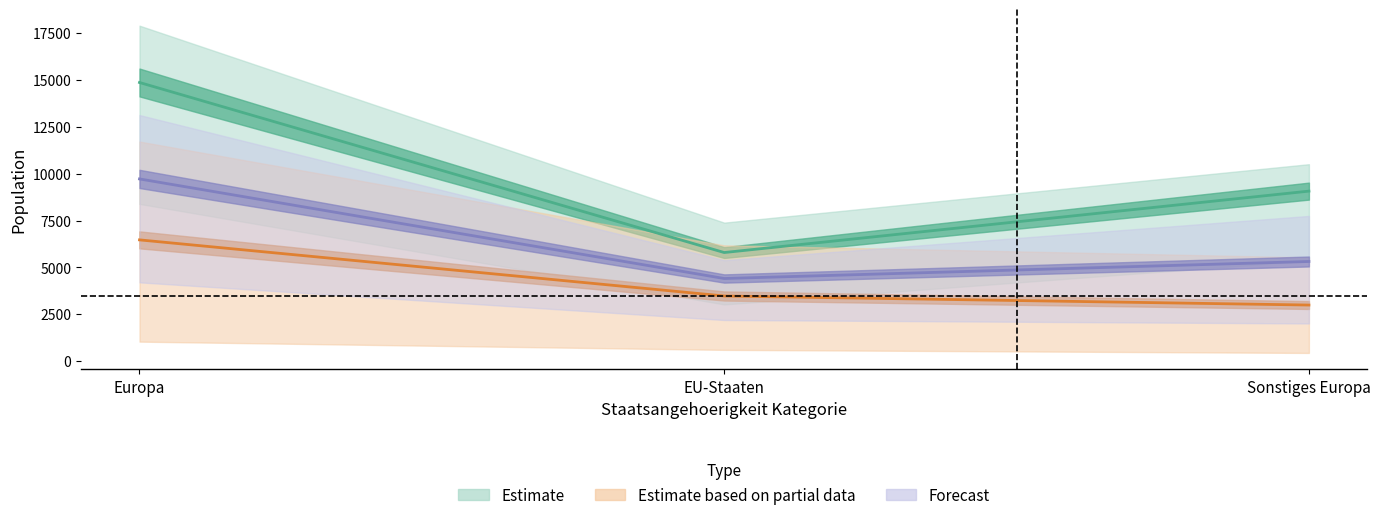

How many lines are shown in the chart?

3